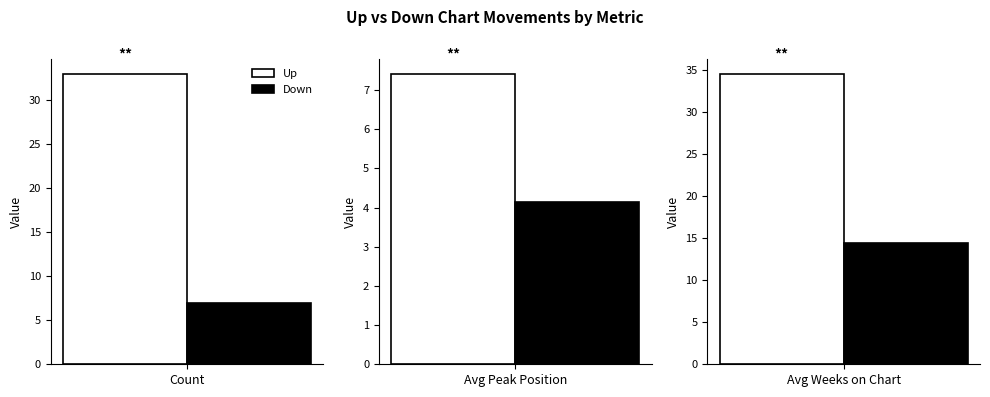

At which label does up reach its peak?

Avg Weeks on Chart